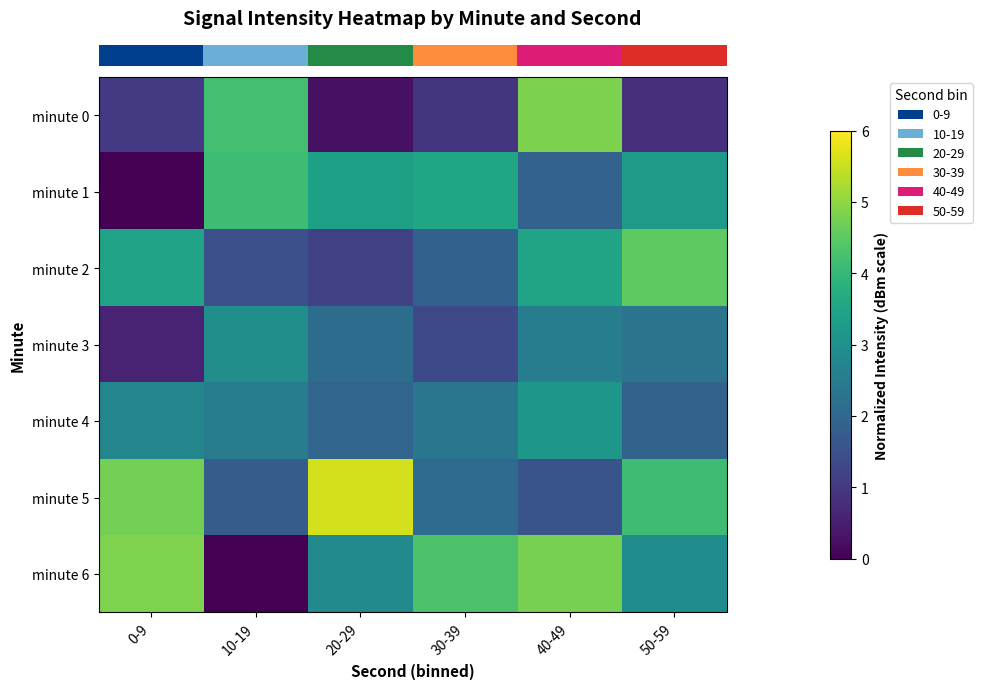

What is the total value across all series at 40-49?

22.2